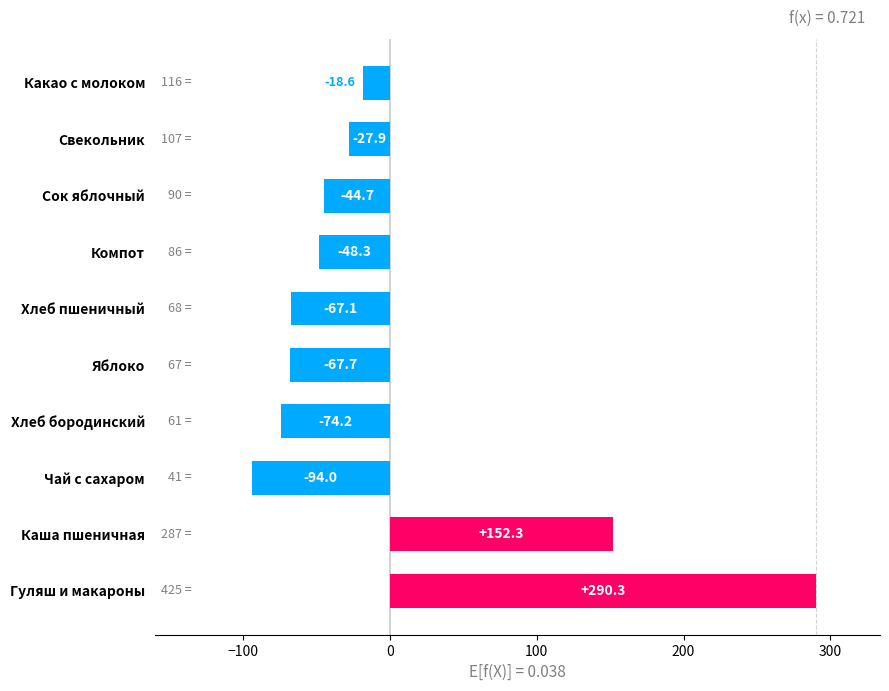

Which label corresponds to the largest value in the chart?

Гуляш и макароны